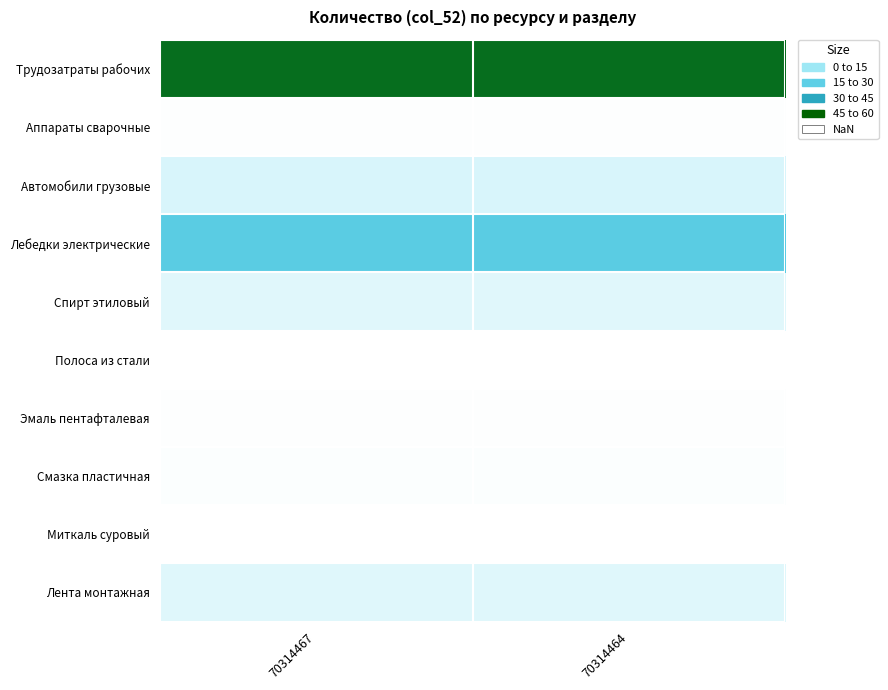

Rank the series by their maximum value, from lowest to highest.

Полоса из стали, Миткаль суровый, Аппараты сварочные, Эмаль пентафталевая, Смазка пластичная, Спирт этиловый, Лента монтажная, Автомобили грузовые, Лебедки электрические, Трудозатраты рабочих